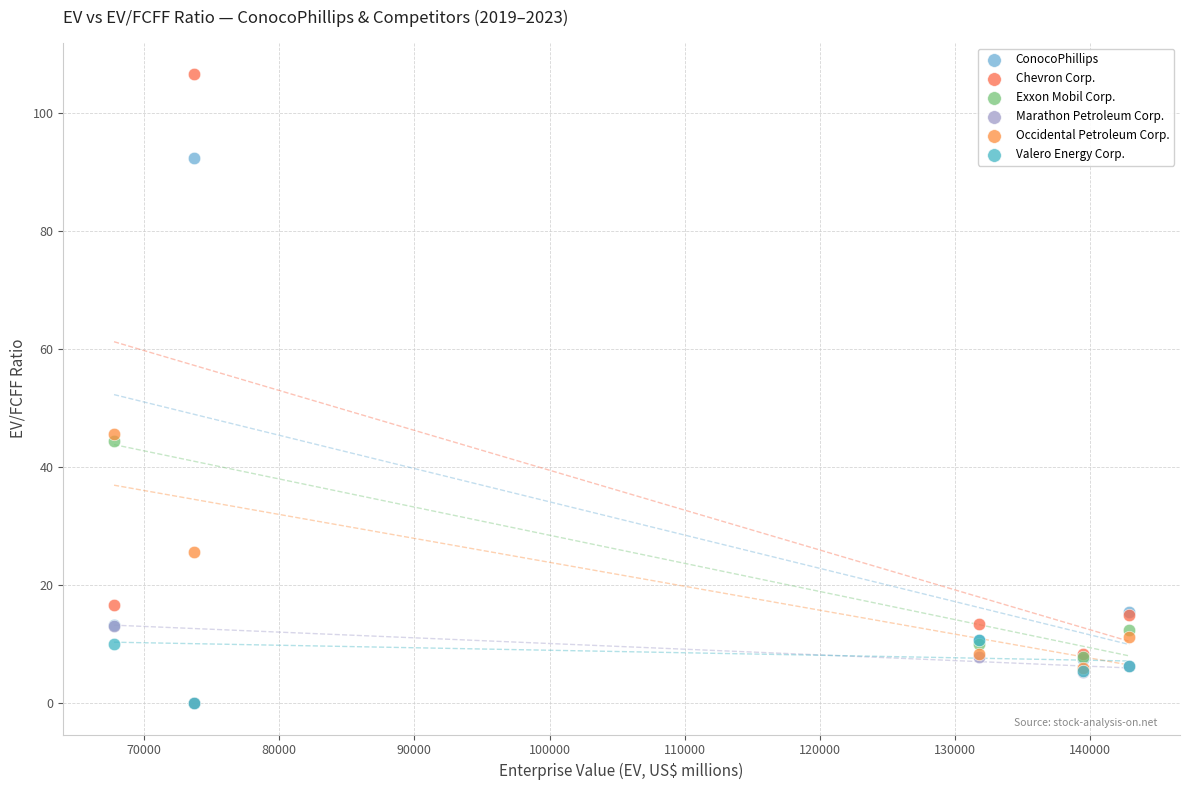

In the ConocoPhillips series, what Y value is closest to 49?

15.4